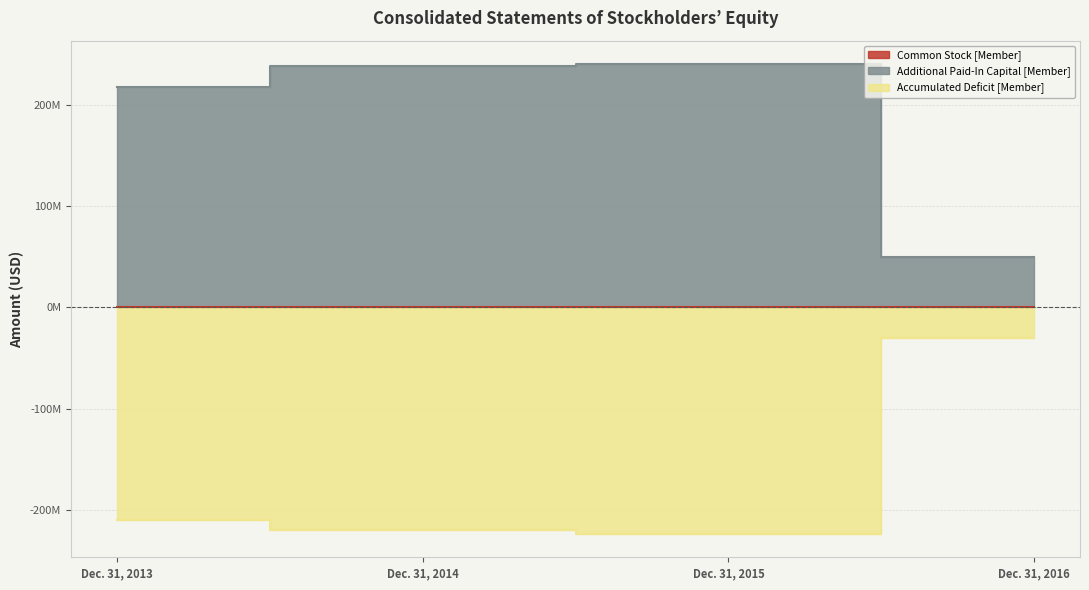

At which category is the sum across all series the highest?

Dec. 31, 2016